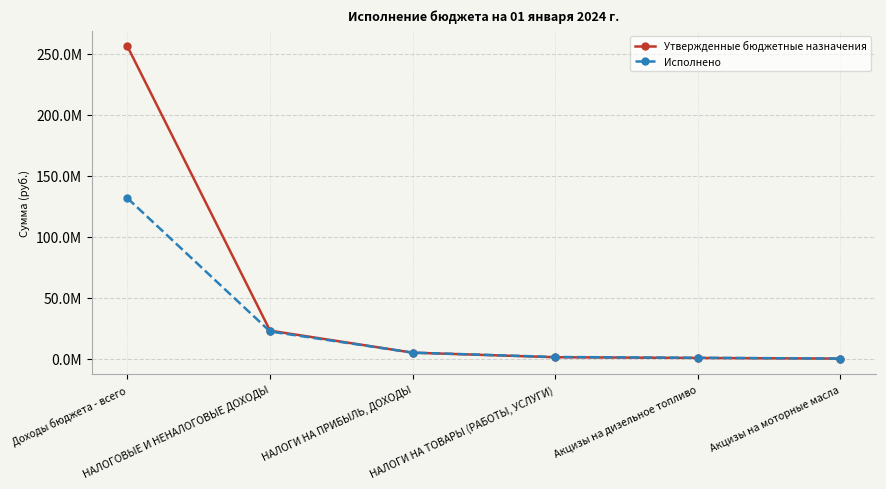

What are all the series names shown in the legend?

Утвержденные бюджетные назначения, Исполнено